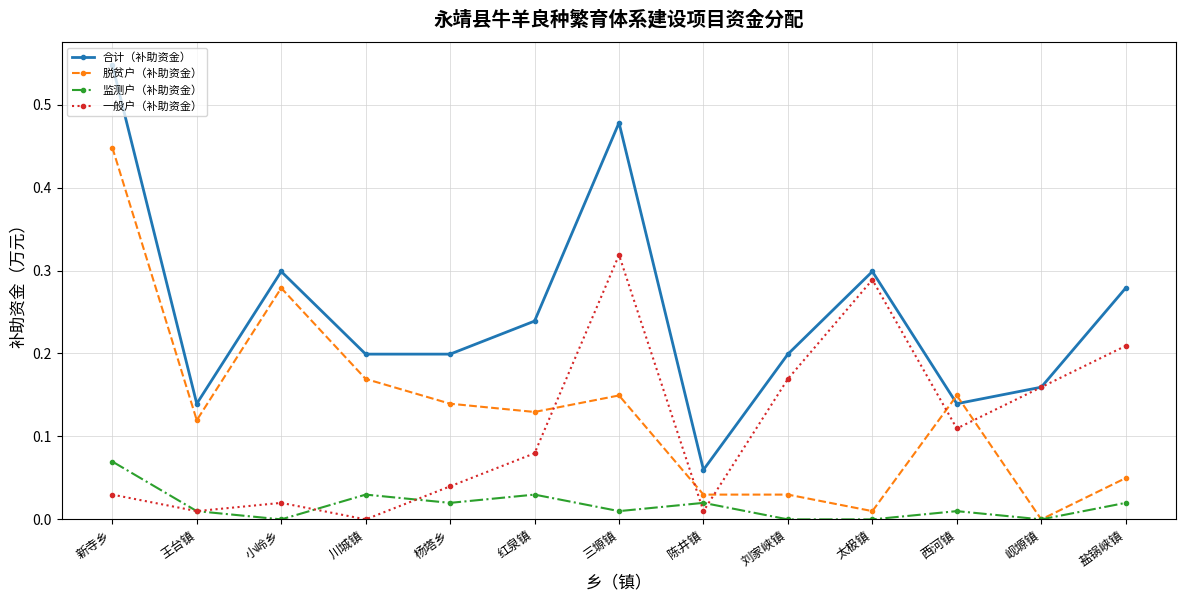

At which label does 脱贫户（补助资金） reach its peak?

新寺乡